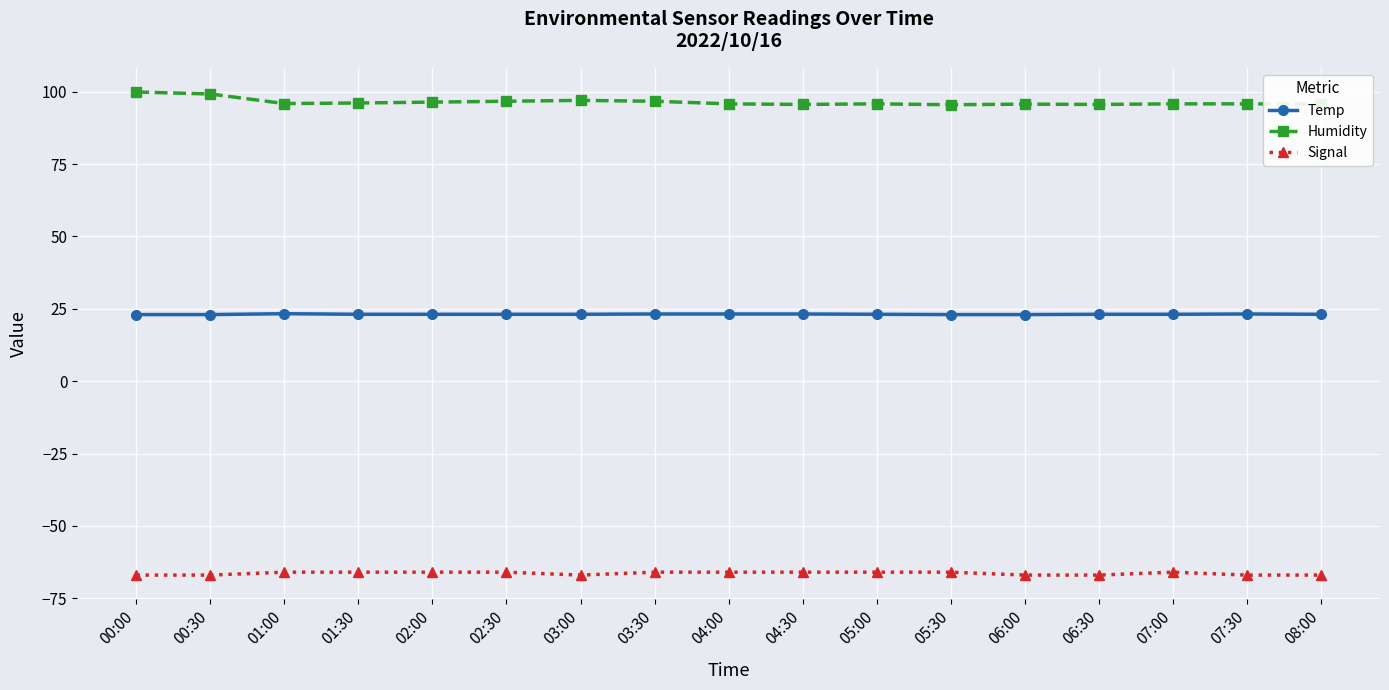

Does the chart have visible grid lines?

Yes